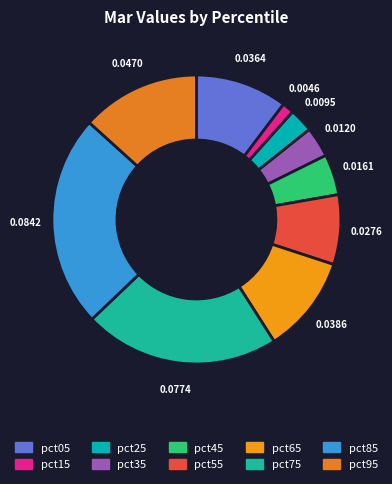

How many slices are in this pie chart?

10